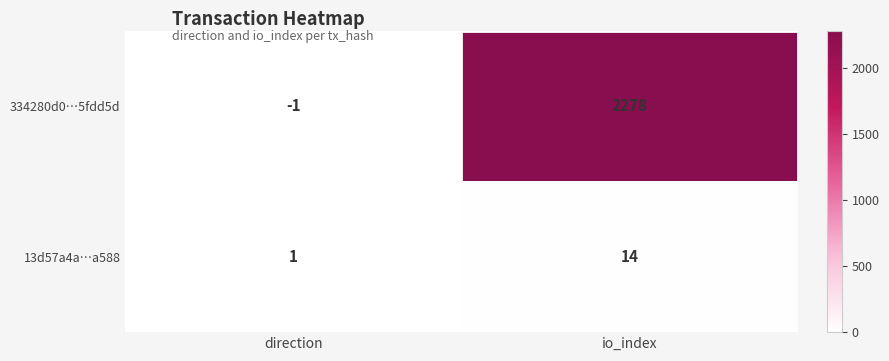

Which series has the largest range (max minus min)?

334280d0…5fdd5d